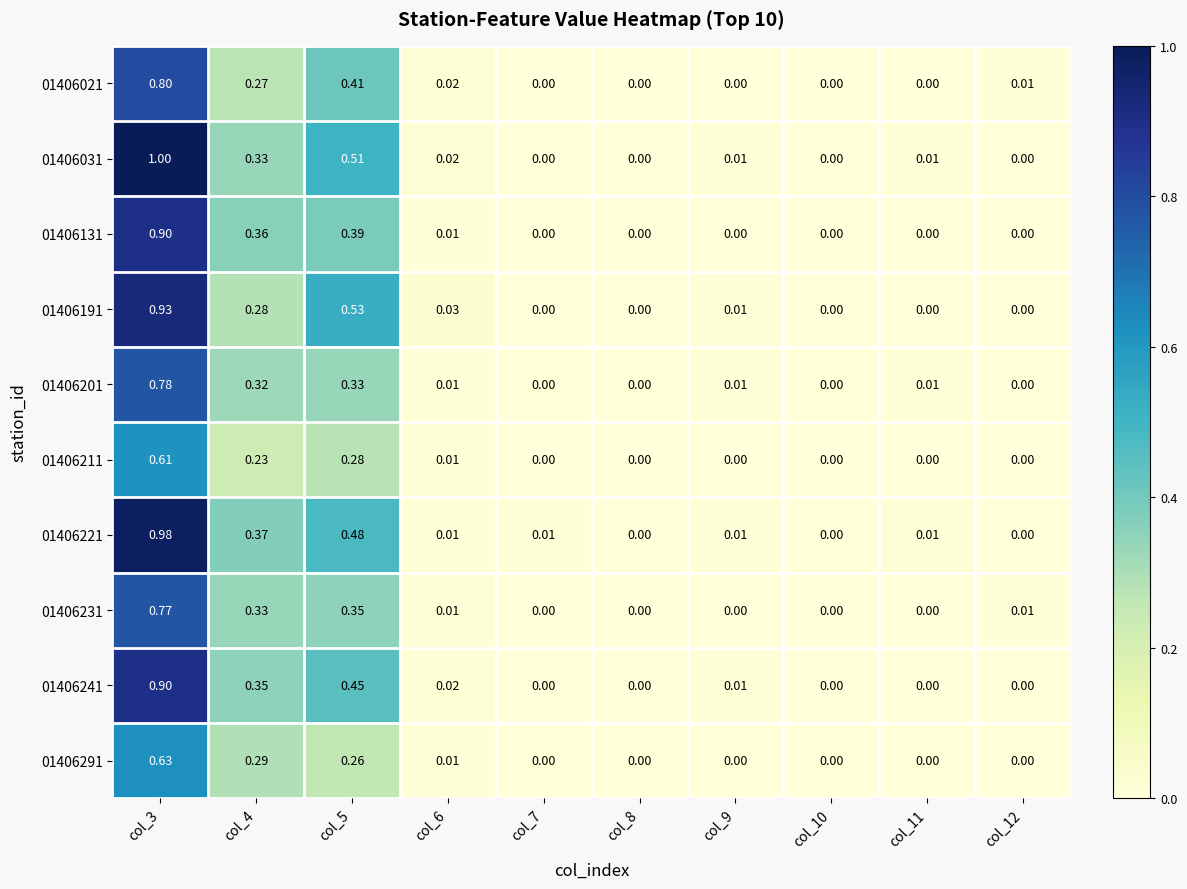

Is the value of 01406241 at col_3 greater than the value of 01406191 at col_3?

No